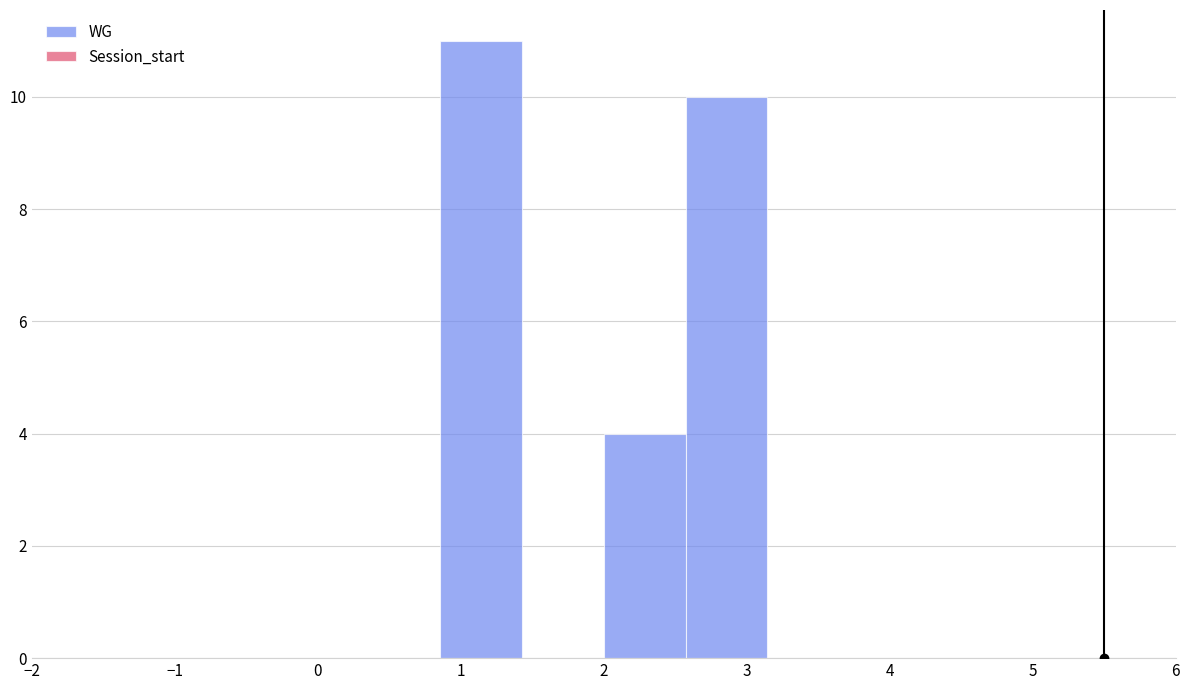

Reading left to right, list every bar in this chart as the range it spans on the x-axis followed by its height. Neither the bar edges nor the heights are printed on the chart, so give them approximately, as read against the axes.

-2.0 to -1.4: 0
-1.4 to -0.9: 0
-0.9 to -0.3: 0
-0.3 to 0.3: 0
0.3 to 0.9: 0
0.9 to 1.4: 11
1.4 to 2.0: 0
2.0 to 2.6: 4
2.6 to 3.1: 10
3.1 to 3.7: 0
3.7 to 4.3: 0
4.3 to 4.9: 0
4.9 to 5.4: 0
5.4 to 6.0: 0